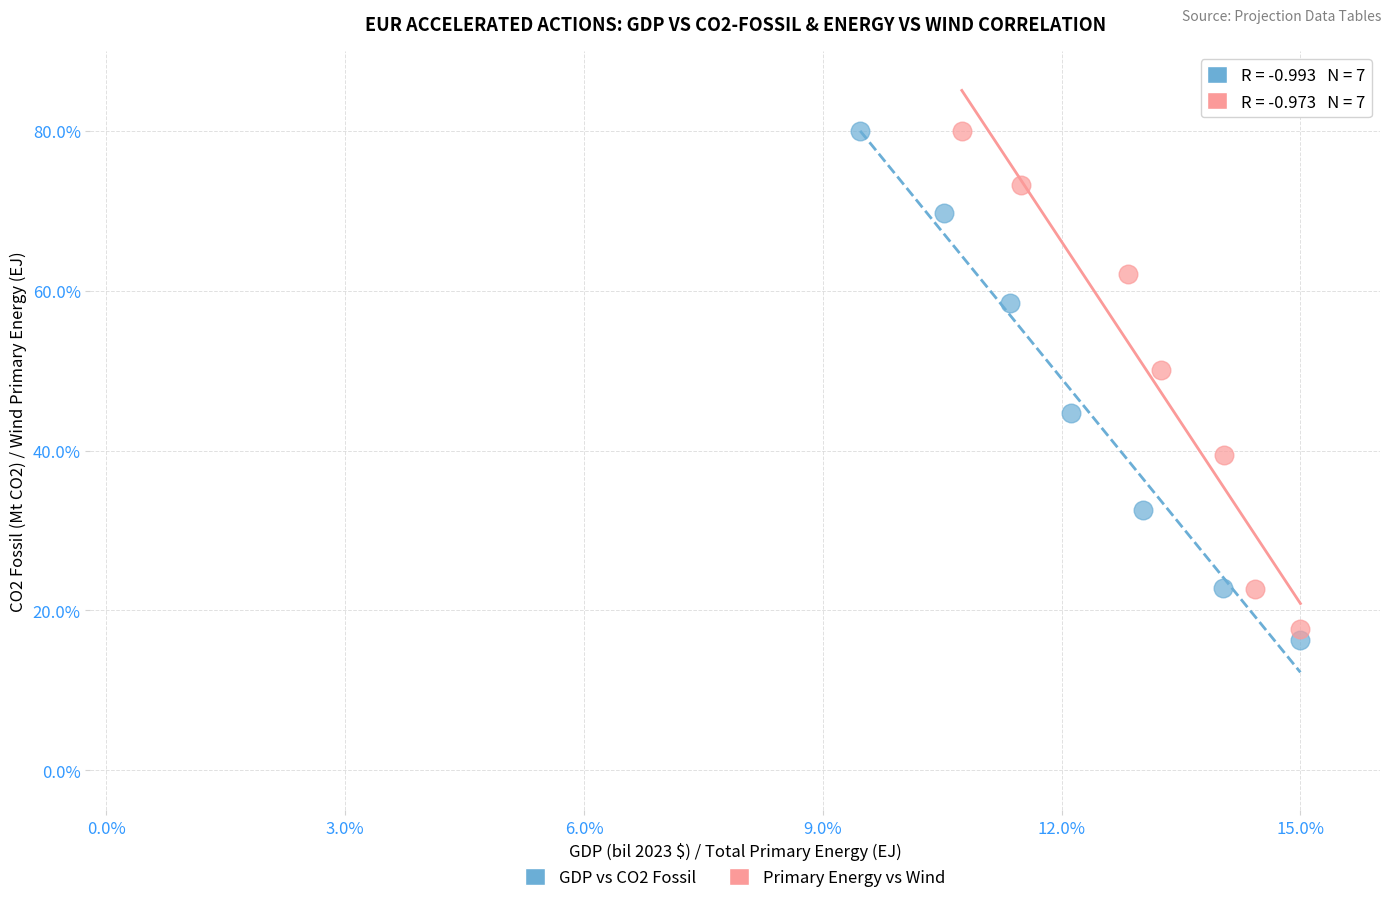

What are all the series names shown in the legend?

GDP vs CO2 Fossil, Primary Energy vs Wind